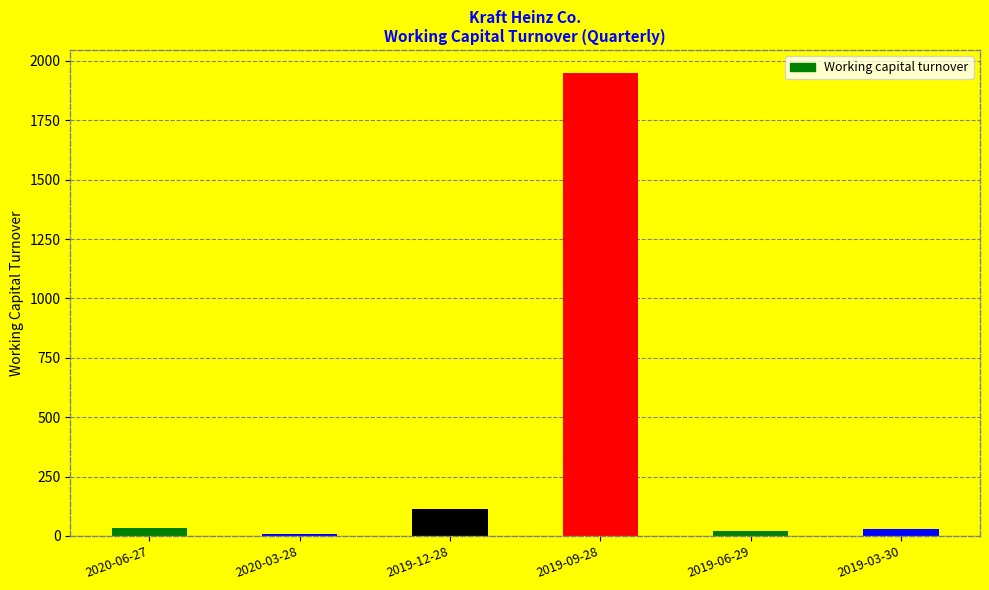

What is the average value?

358.6